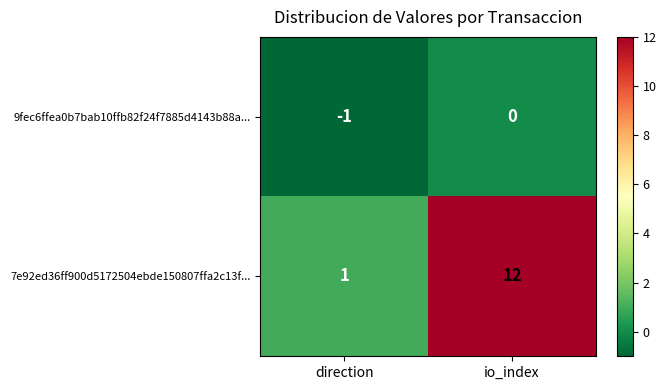

How many negative values does the 9fec6ffea0b7bab10ffb82f24f7885d4143b88a... series have?

1